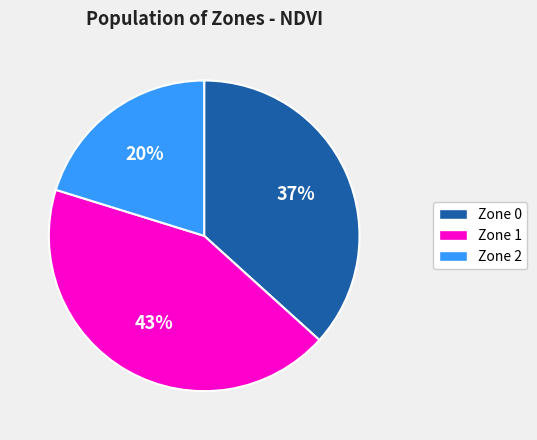

Does Zone 1 account for over 50% of the chart?

No